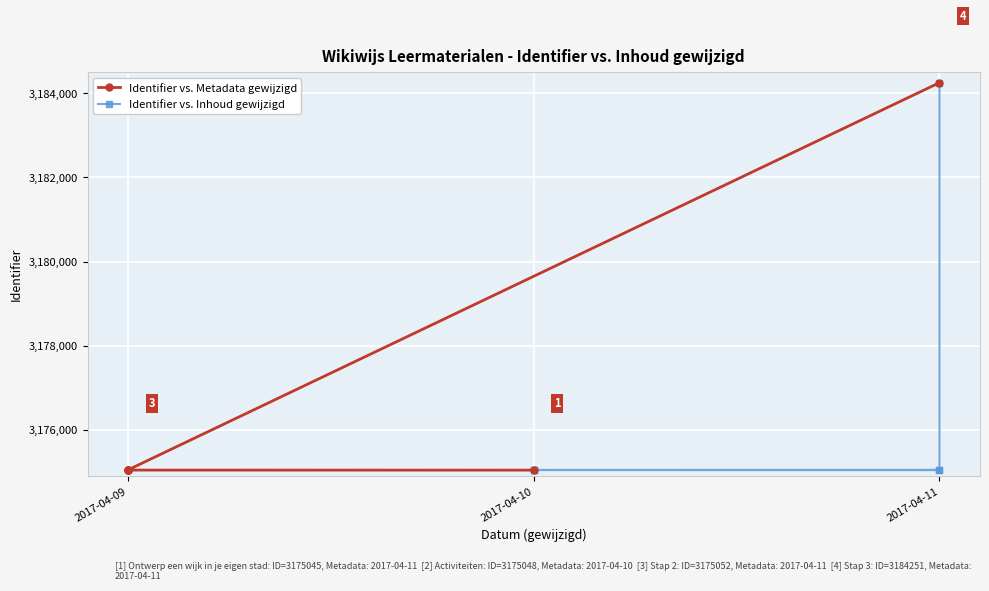

What is the difference between the maximum and minimum values in the Identifier vs. Metadata gewijzigd series?

9206